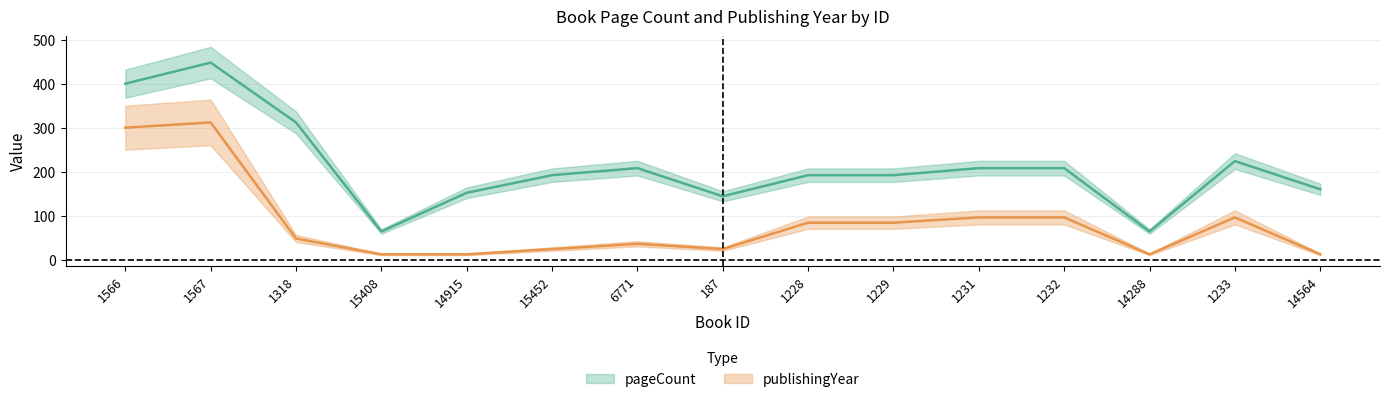

What value does the publishingYear series have at 15452, to the nearest 5?

25